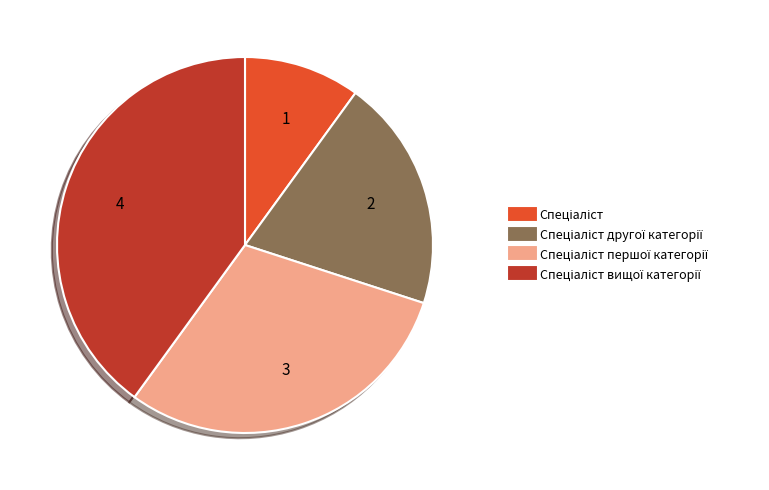

Does any single category account for the majority?

No